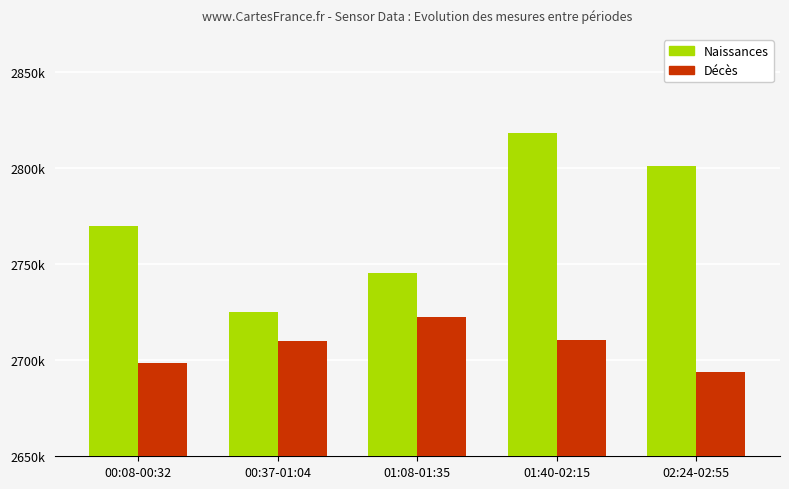

Are the bars grouped side by side (vs. stacked)?

Yes